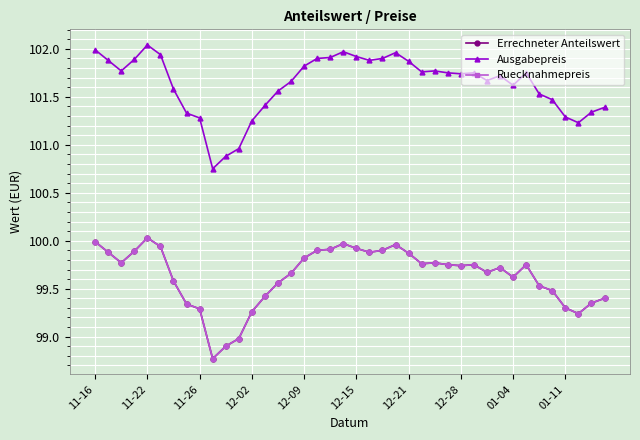

True or false: Ruecknahmepreis and Errechneter Anteilswert cross at least once.

False